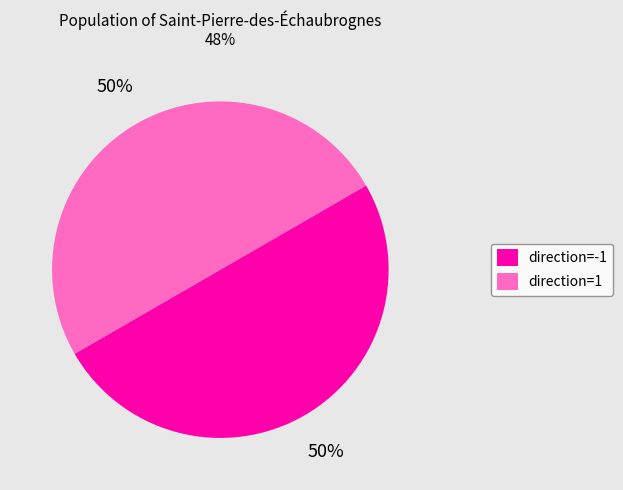

To the nearest percent, what is the combined percentage of direction=-1 and direction=1?

100%